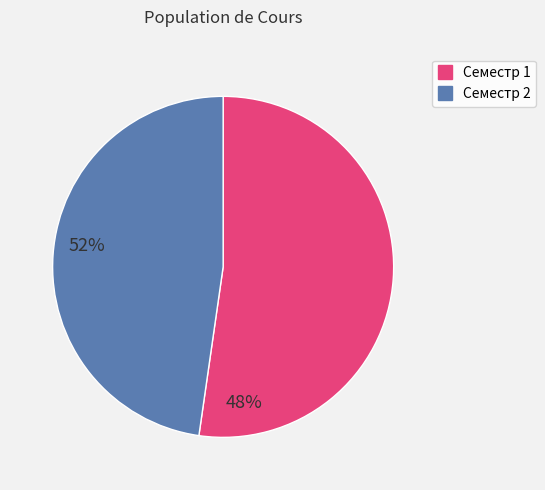

Which slice represents more than half of the pie?

Семестр 1